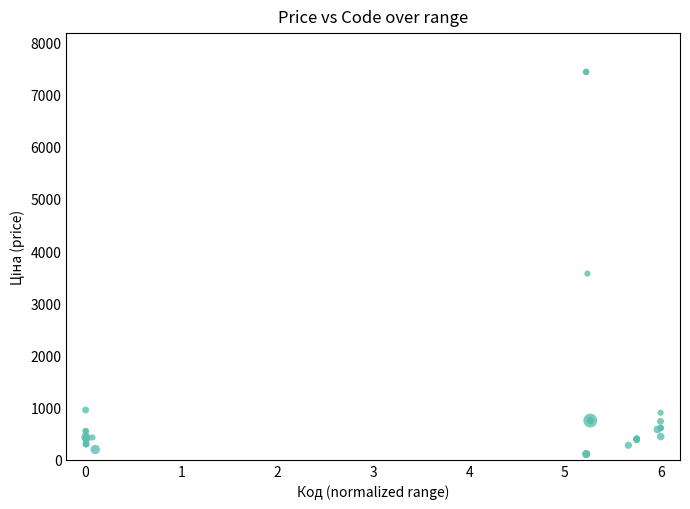

What Y value in the scatter plot is closest to 3773?

3569.6